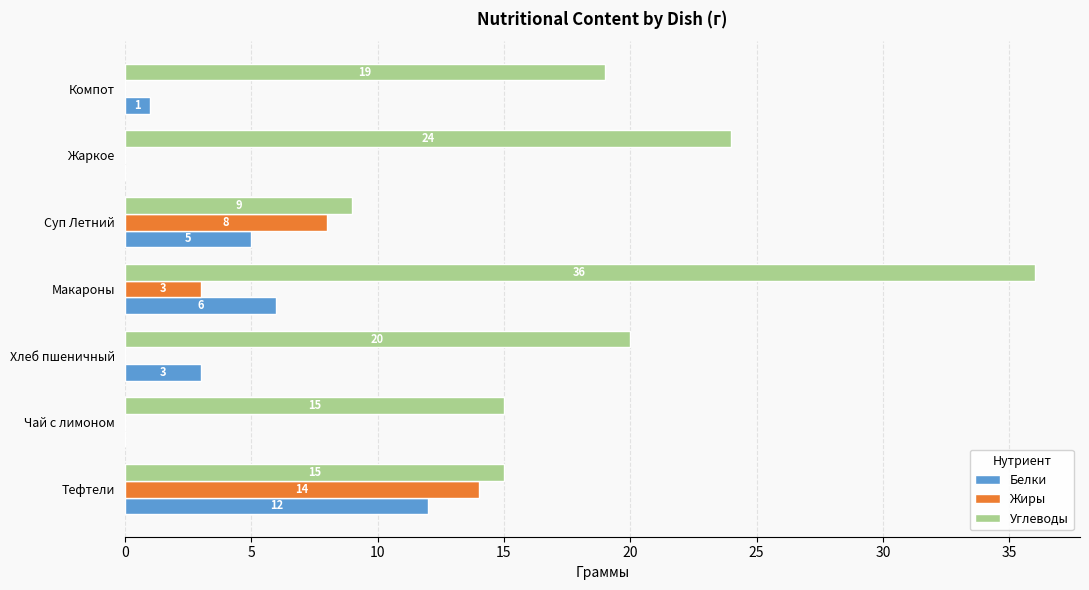

What are all the series names shown in the legend?

Белки, Жиры, Углеводы